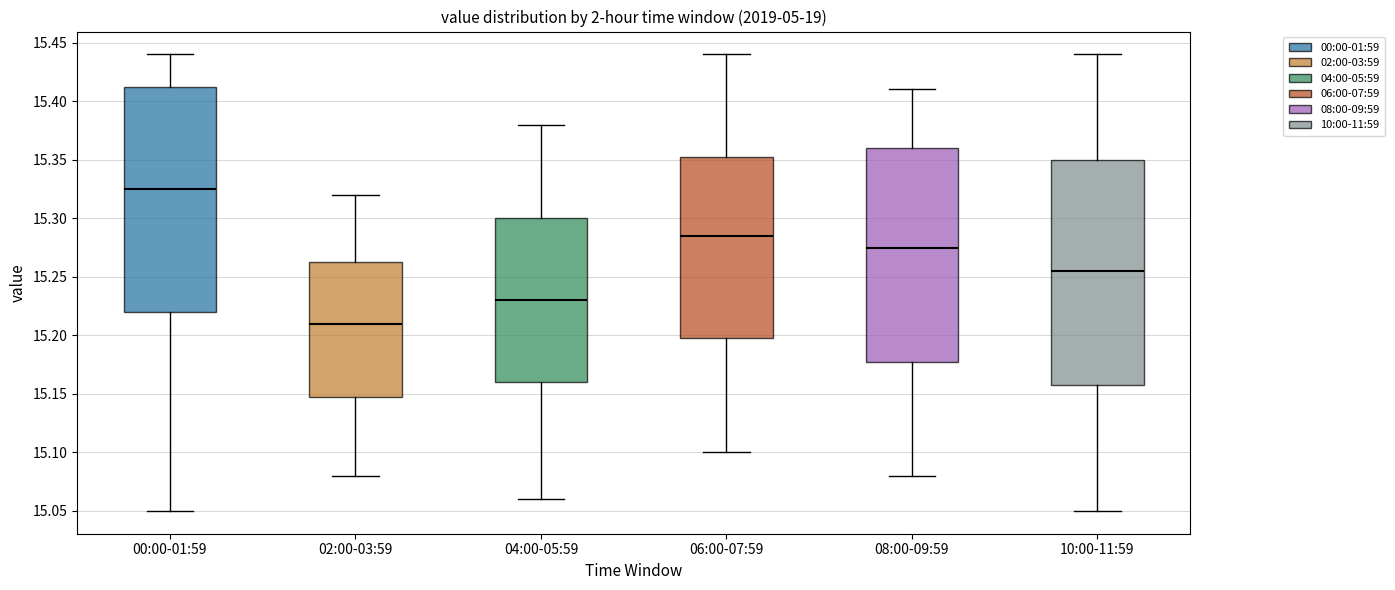

Which box's median line is the lowest?

02:00-03:59